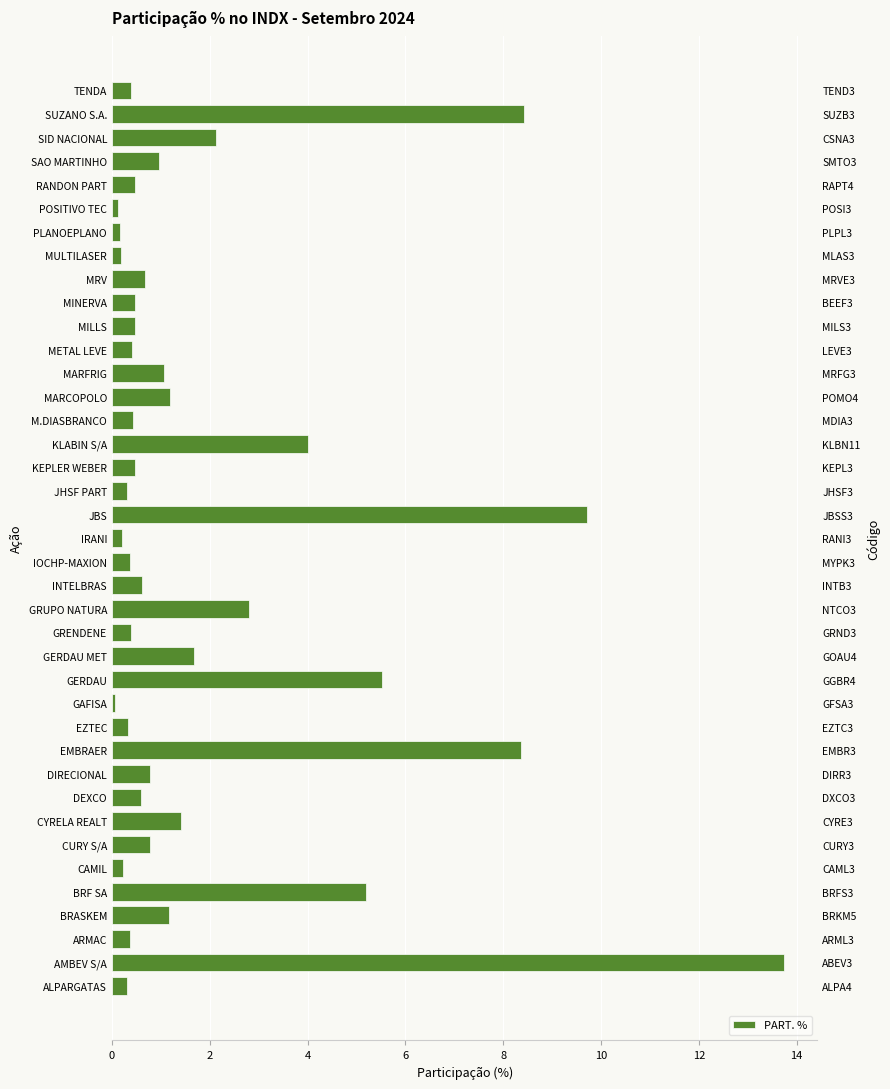

What is the maximum value shown in the chart?

13.7